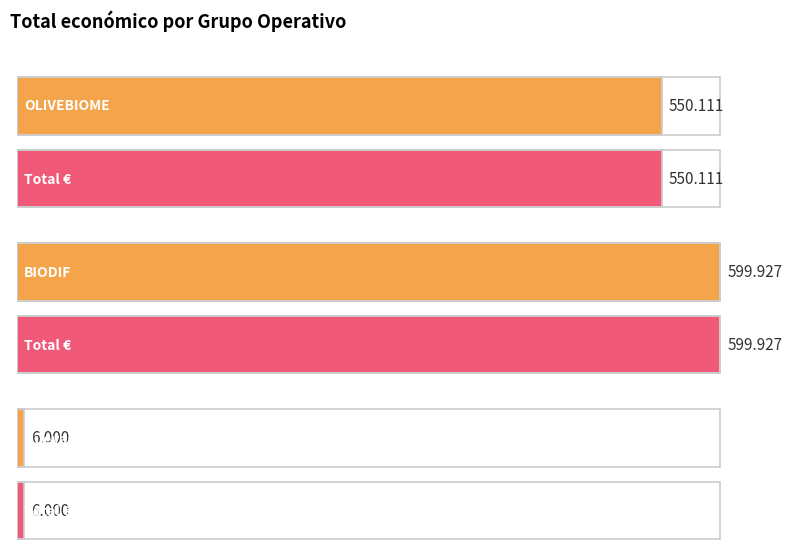

Does the chart contain any negative values?

No